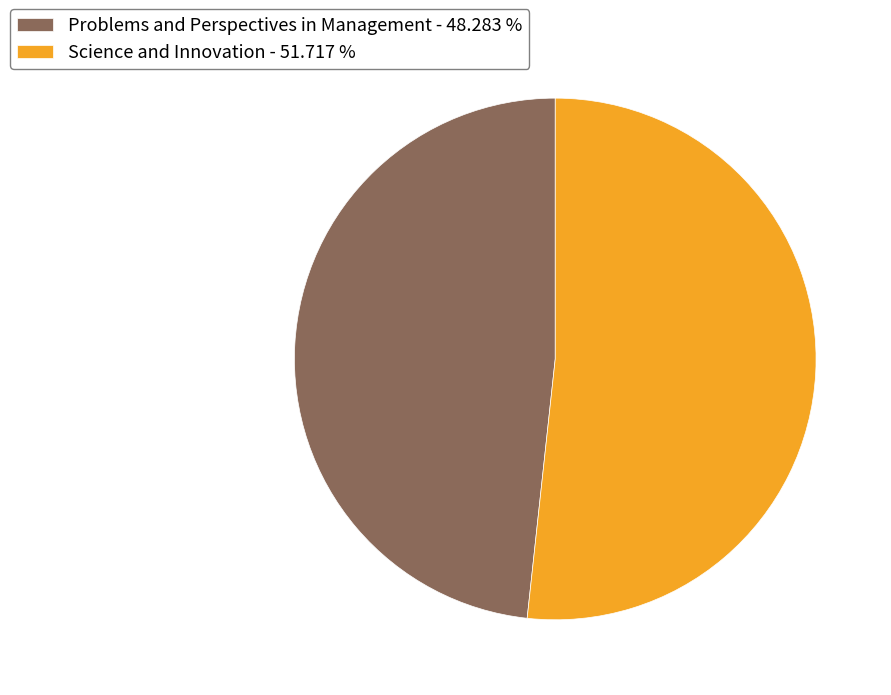

Which category has the biggest portion of the pie?

Science and Innovation